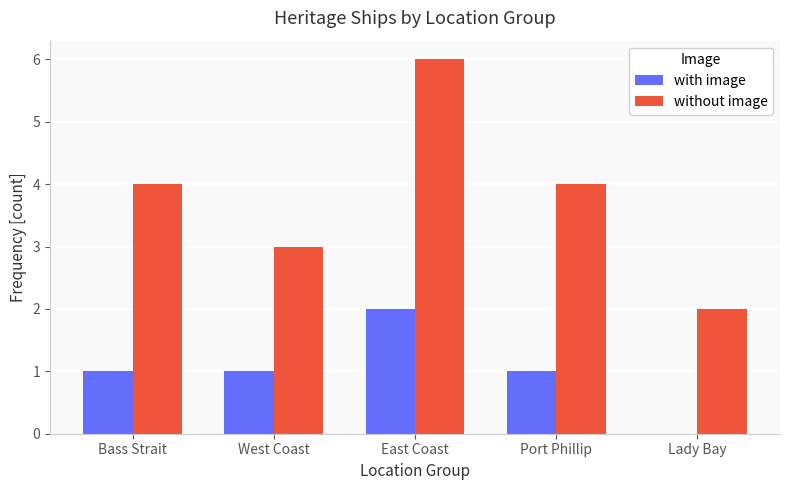

Which series has the largest total across all categories?

without image